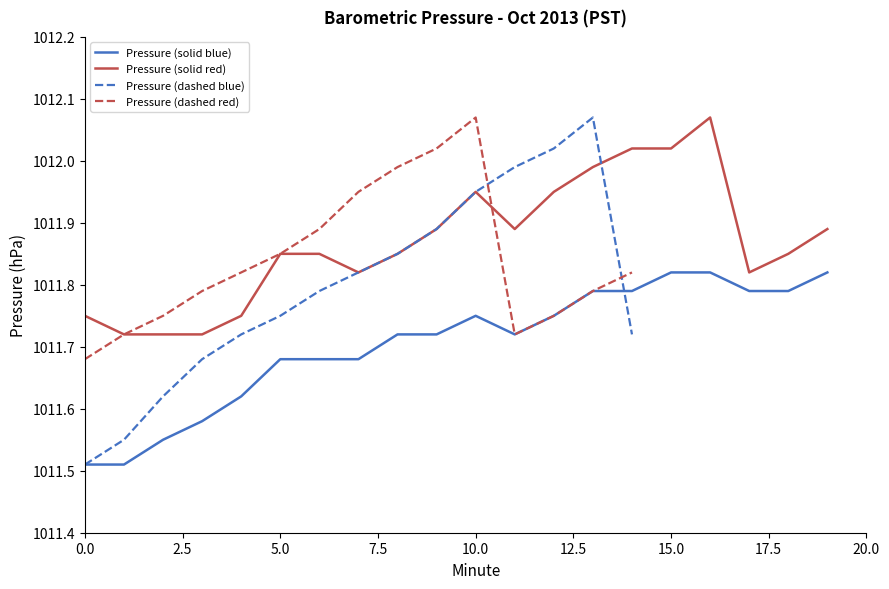

Between 10 and 18, which series saw the biggest shift?

Pressure (solid red)